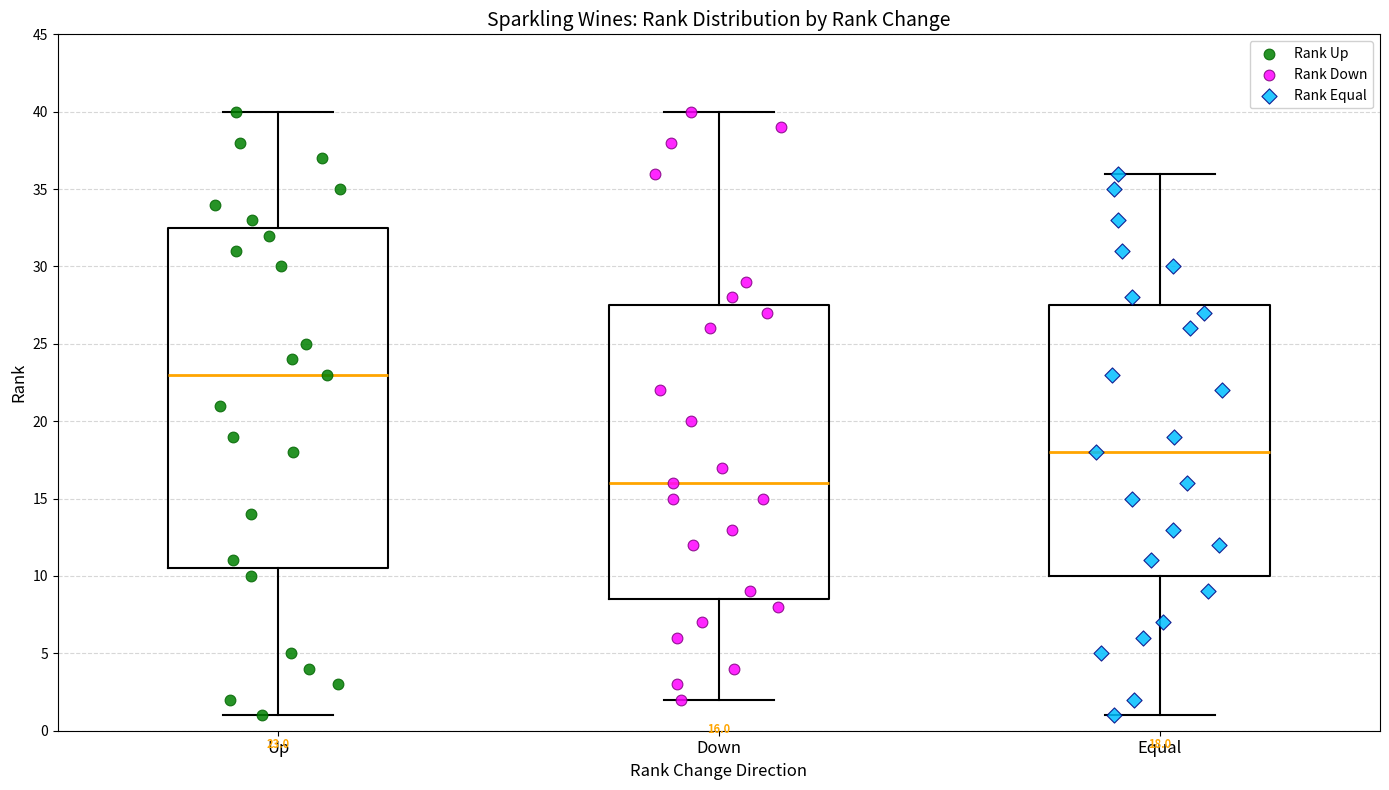

Which box's median line is the lowest?

Down